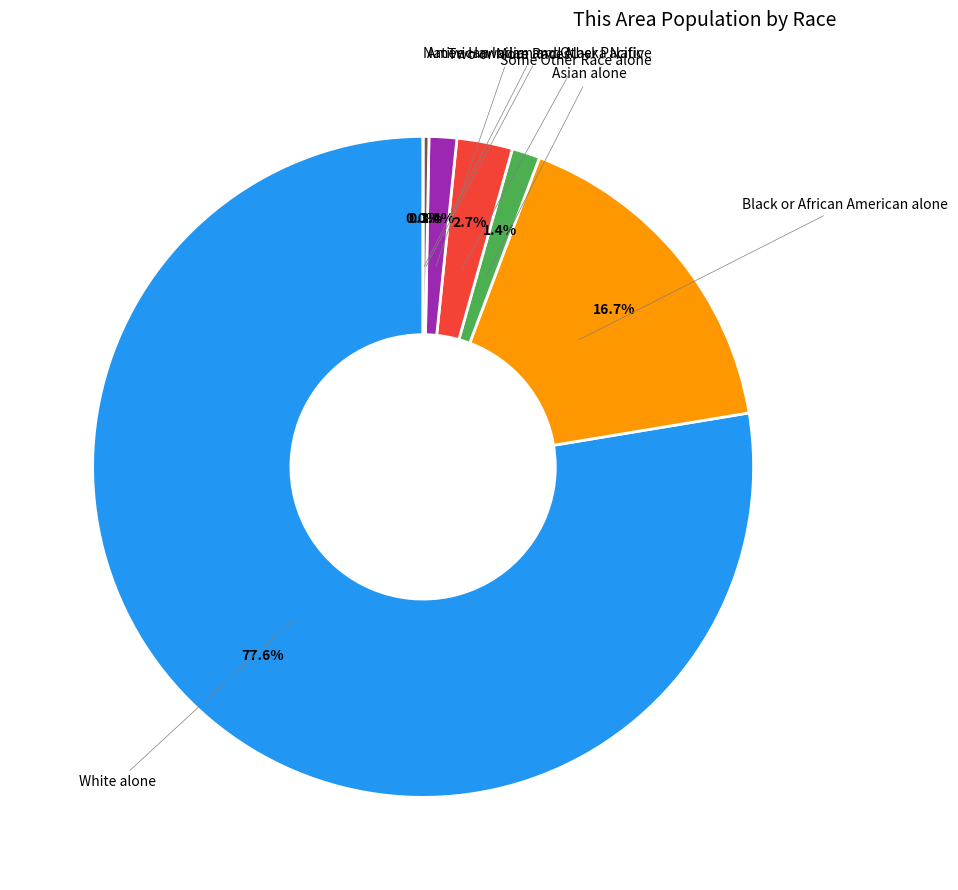

Between Some Other Race alone and Asian alone, which is larger?

Some Other Race alone